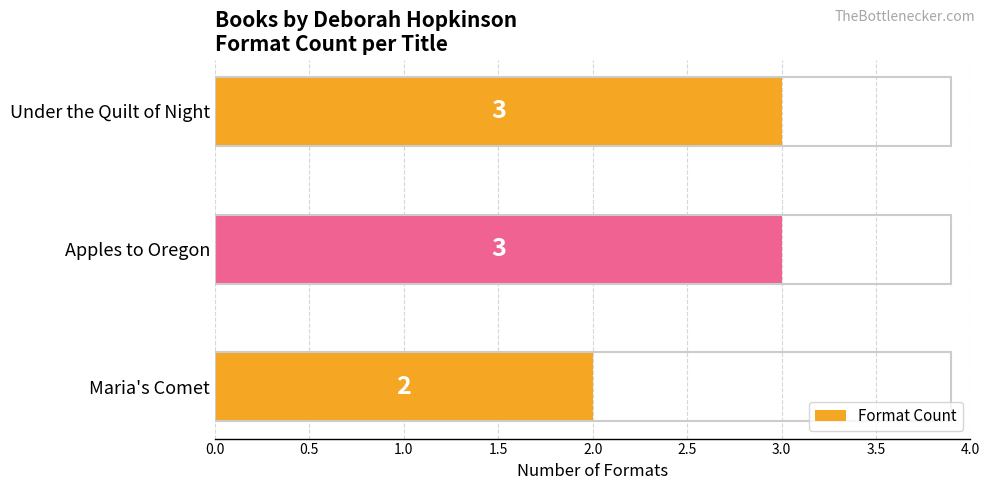

How many distinct data groups are displayed?

1